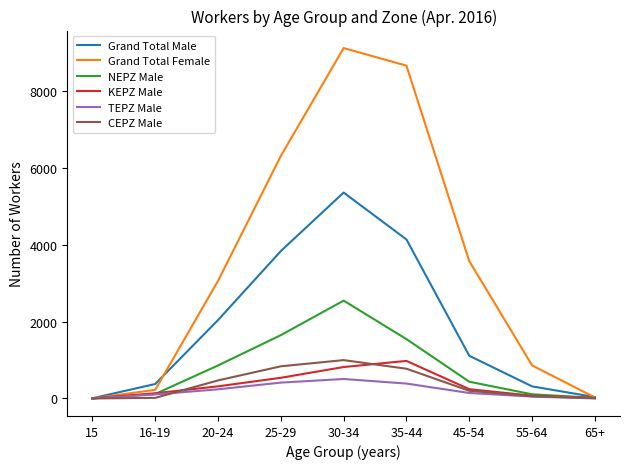

At how many categories does at least one series exceed 3756?

3